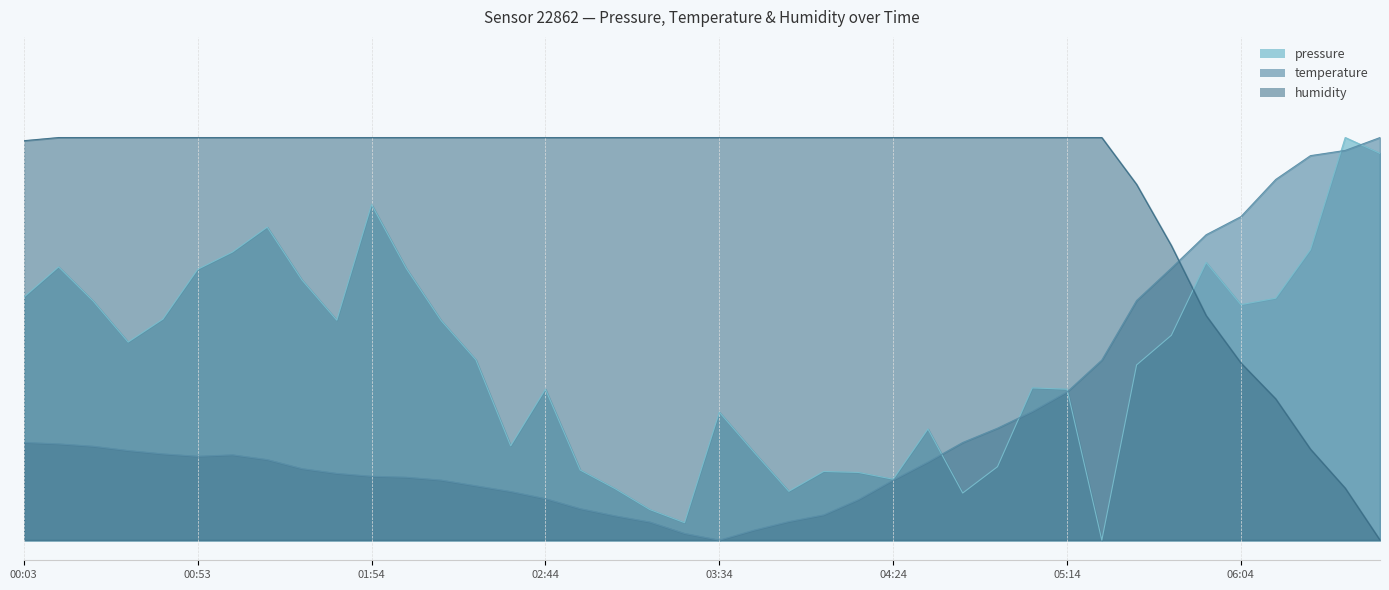

What is the difference between the maximum and minimum values in the humidity series?

1.0